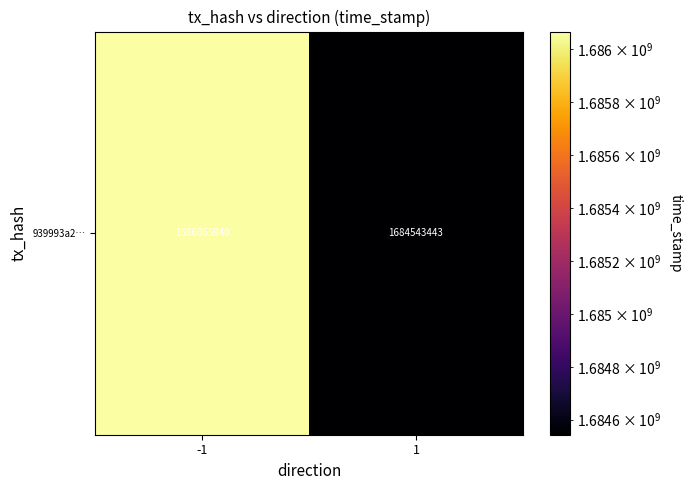

Approximately how many times larger is the value at 1 compared to -1?

1.0